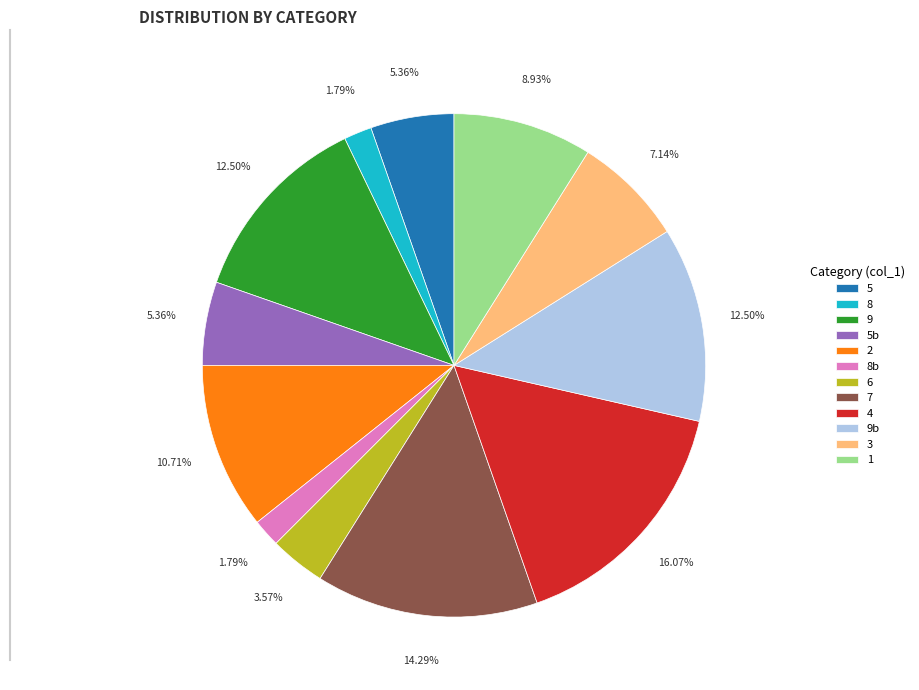

To the nearest percent, what is the average slice percentage?

8%